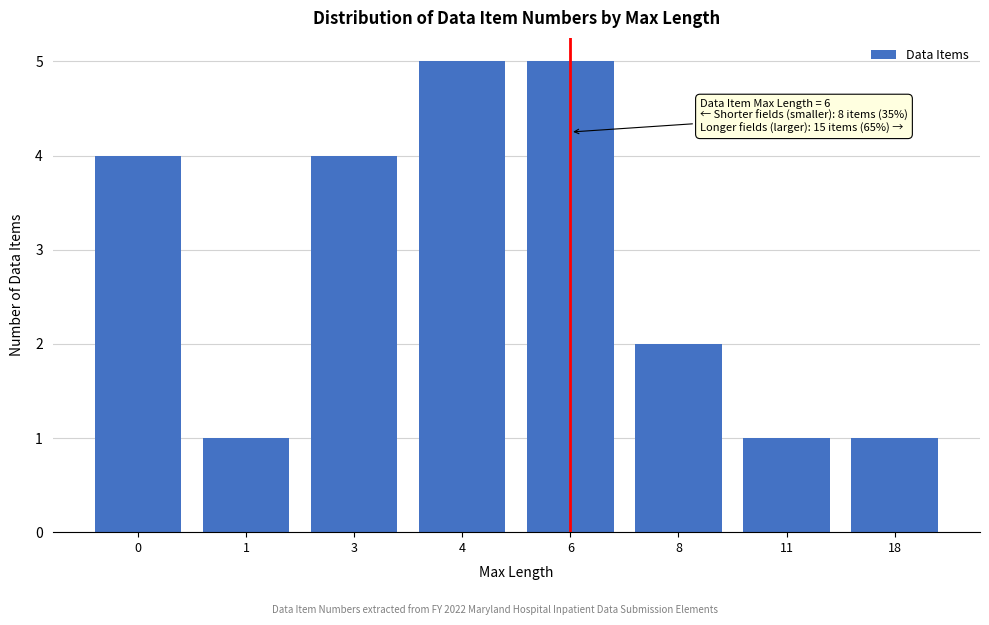

Reading left to right, list all the values displayed in this chart.

0=4	1=1	3=4	4=5	6=5	8=2	11=1	18=1